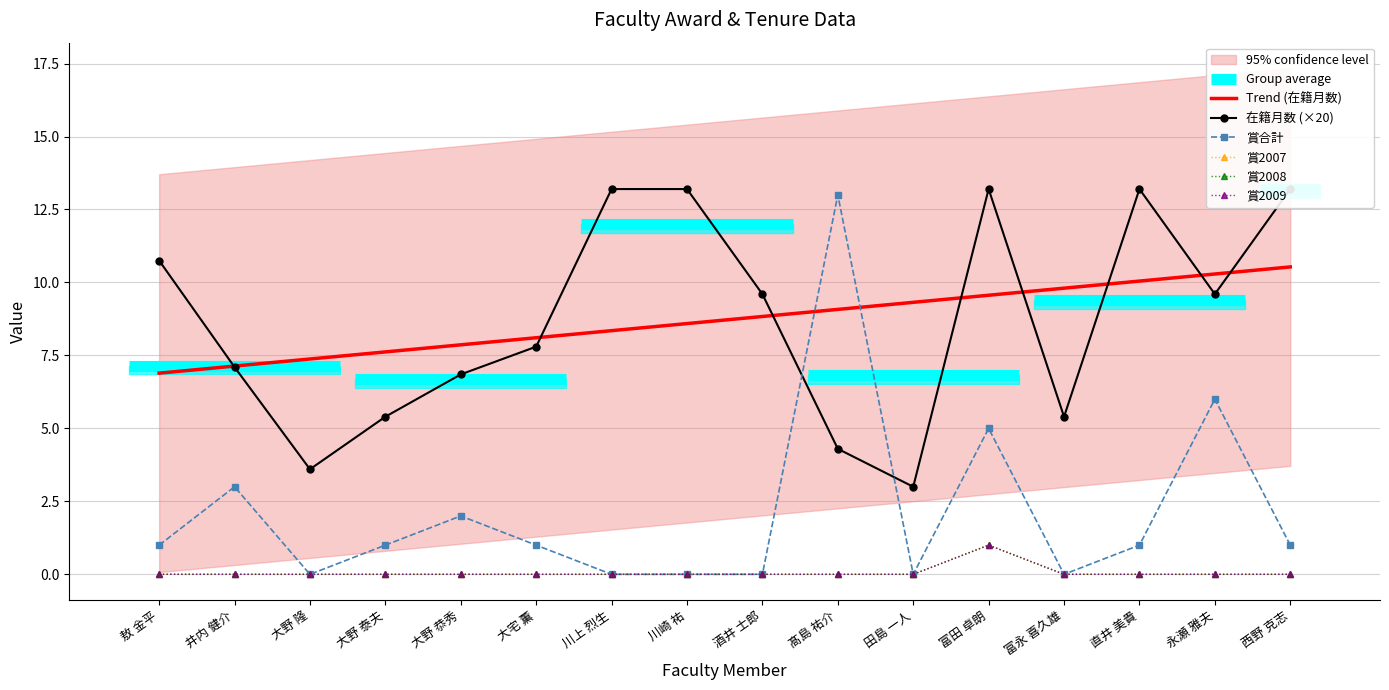

What is the maximum value shown in the chart?

13.2